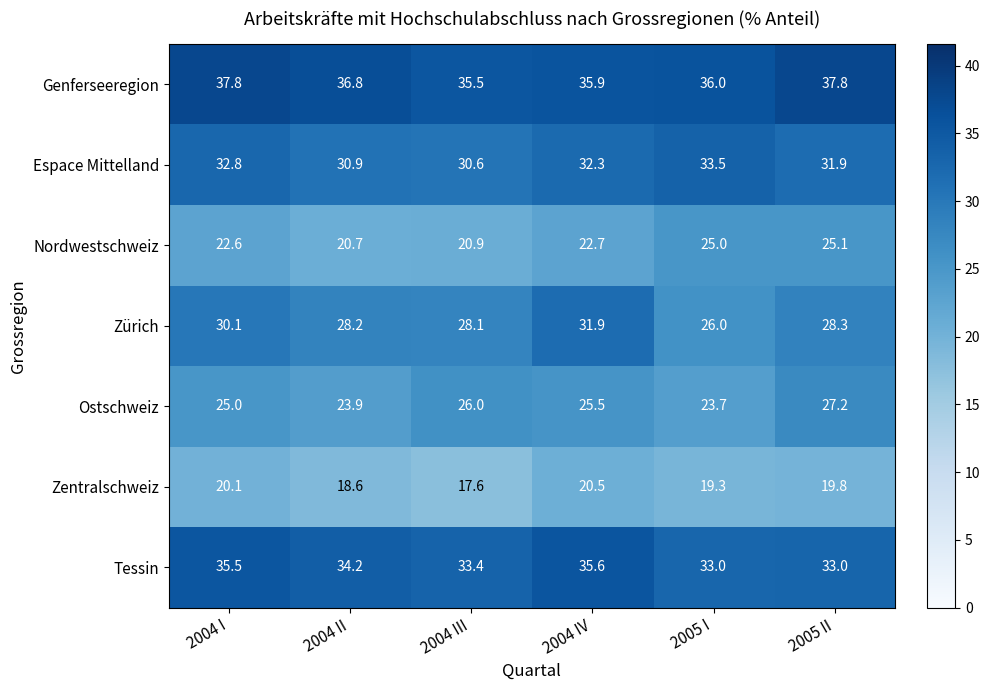

At which label is Ostschweiz closest to 25?

2004 I